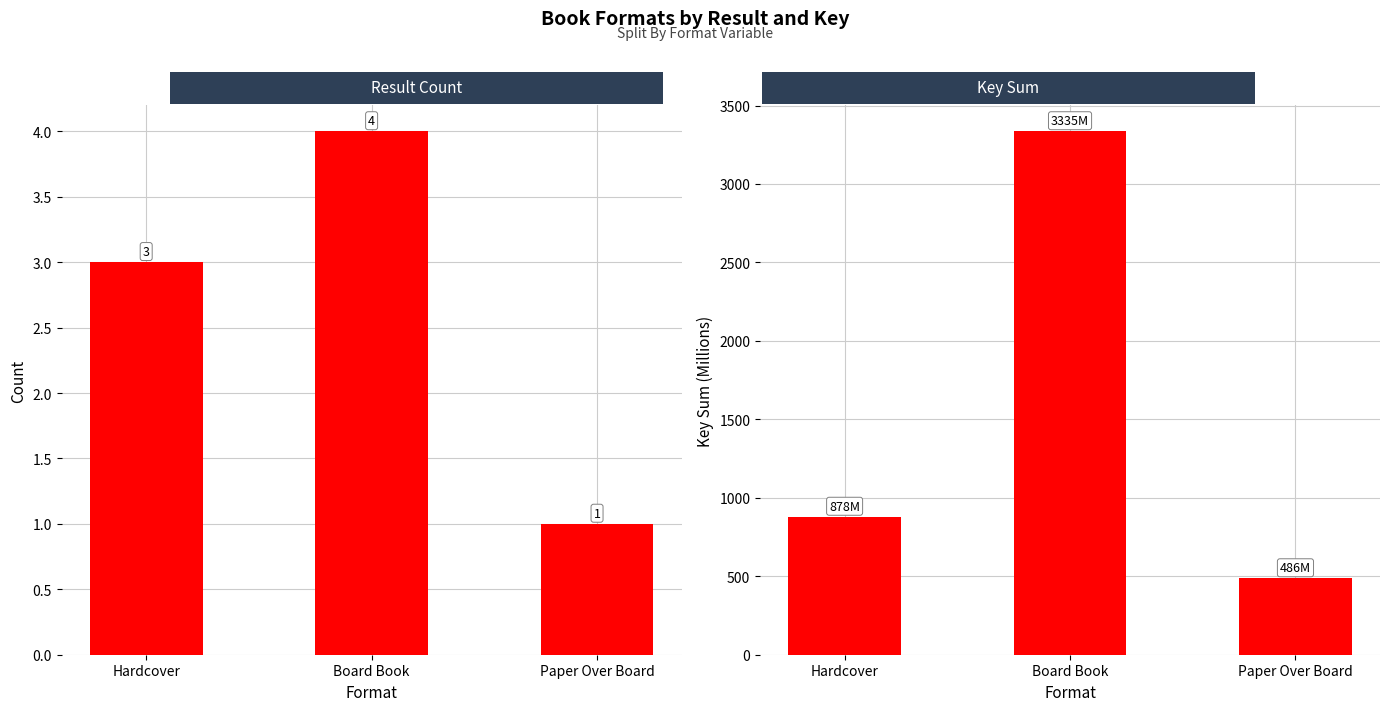

What are all the series names shown in the legend?

Result Count, Key Sum (M)